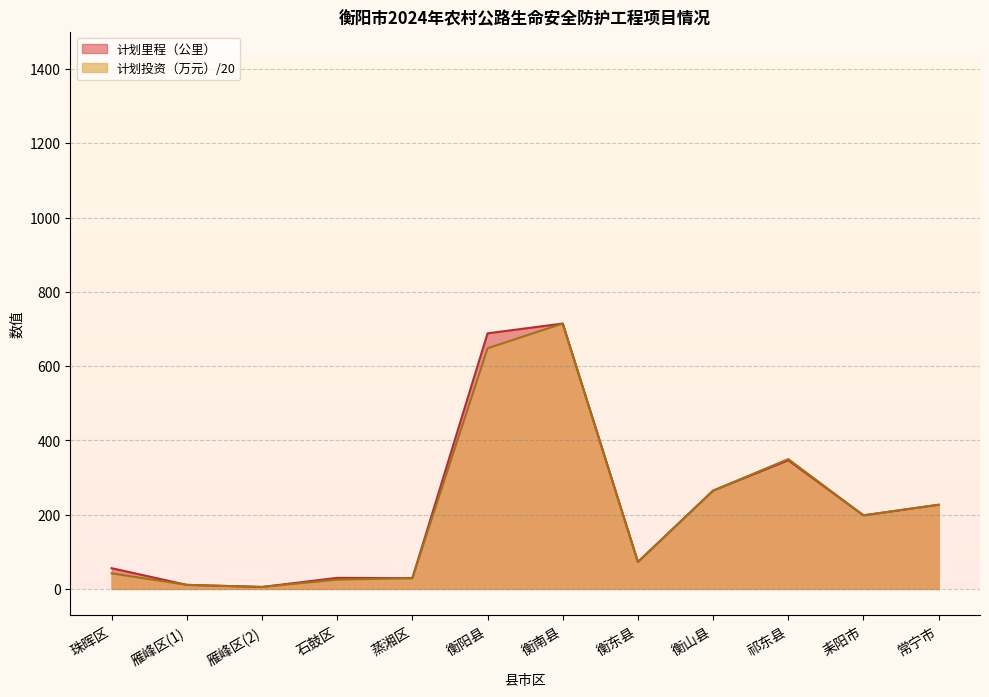

Reading right to left, list all the values displayed in this chart.

计划里程（公里）: 226.6	198.1	346.4	264.7	72.7	714.5	688.2	29.0	29.8	5.3	10.9	55.8
计划投资（万元）: 226.7	198.1	349.5	264.7	72.7	714.5	647.9	29.0	25.0	5.3	10.9	41.9